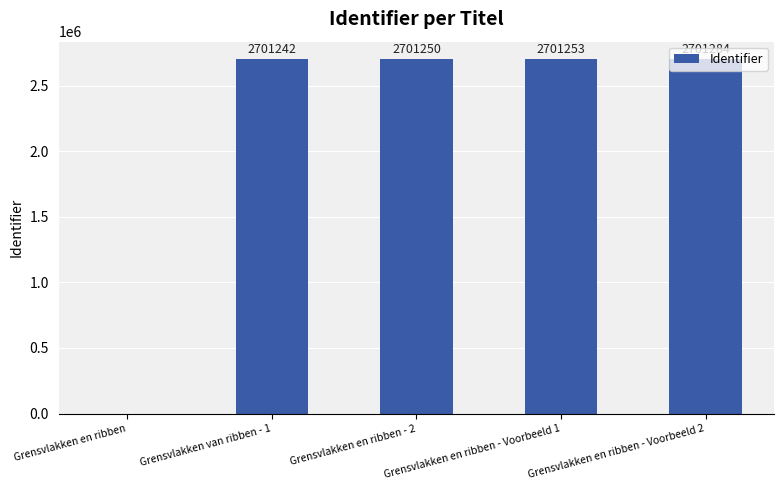

True or false: the data shows 0 at Grensvlakken en ribben.

True